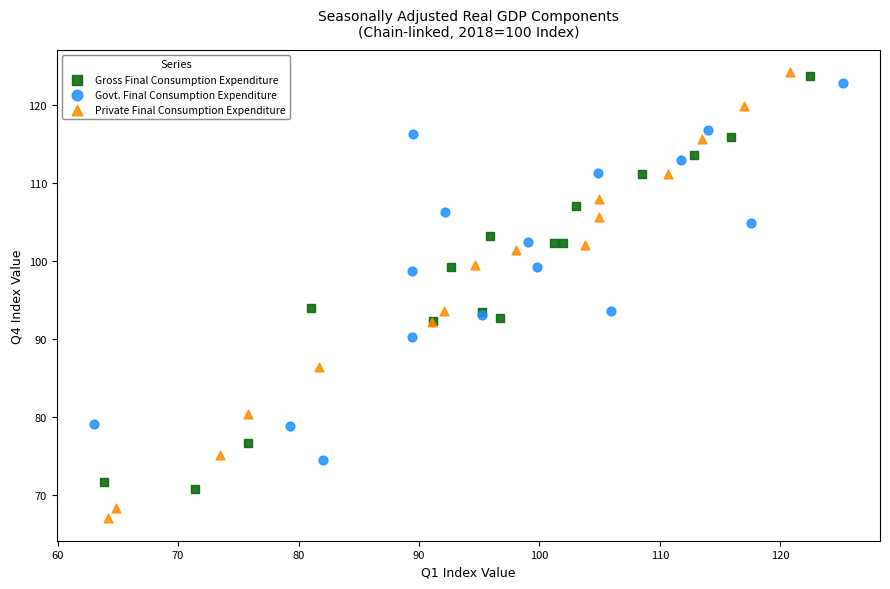

Which series has the largest Y range (max minus min)?

Private Final Consumption Expenditure